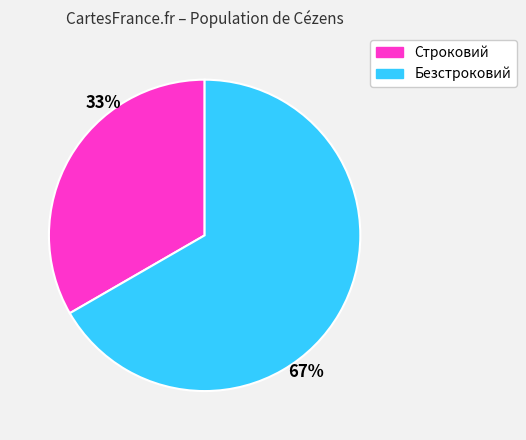

True or false: Строковий accounts for 27% of the total.

False